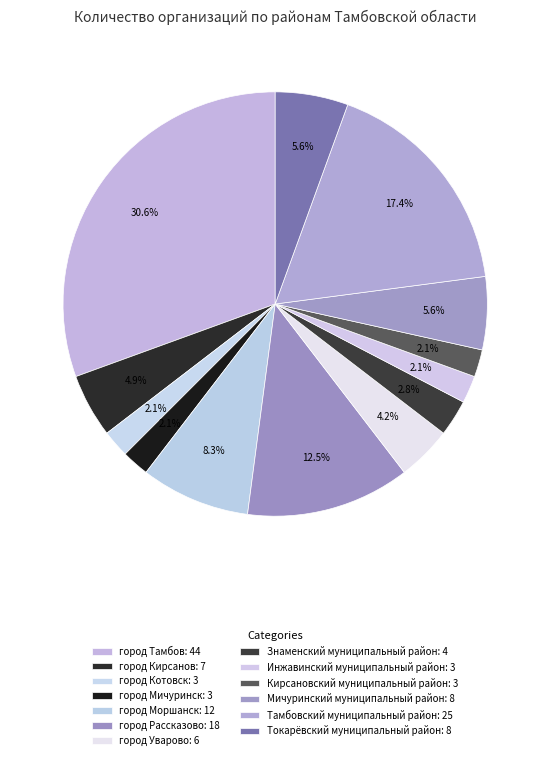

How many slices are in this pie chart?

13